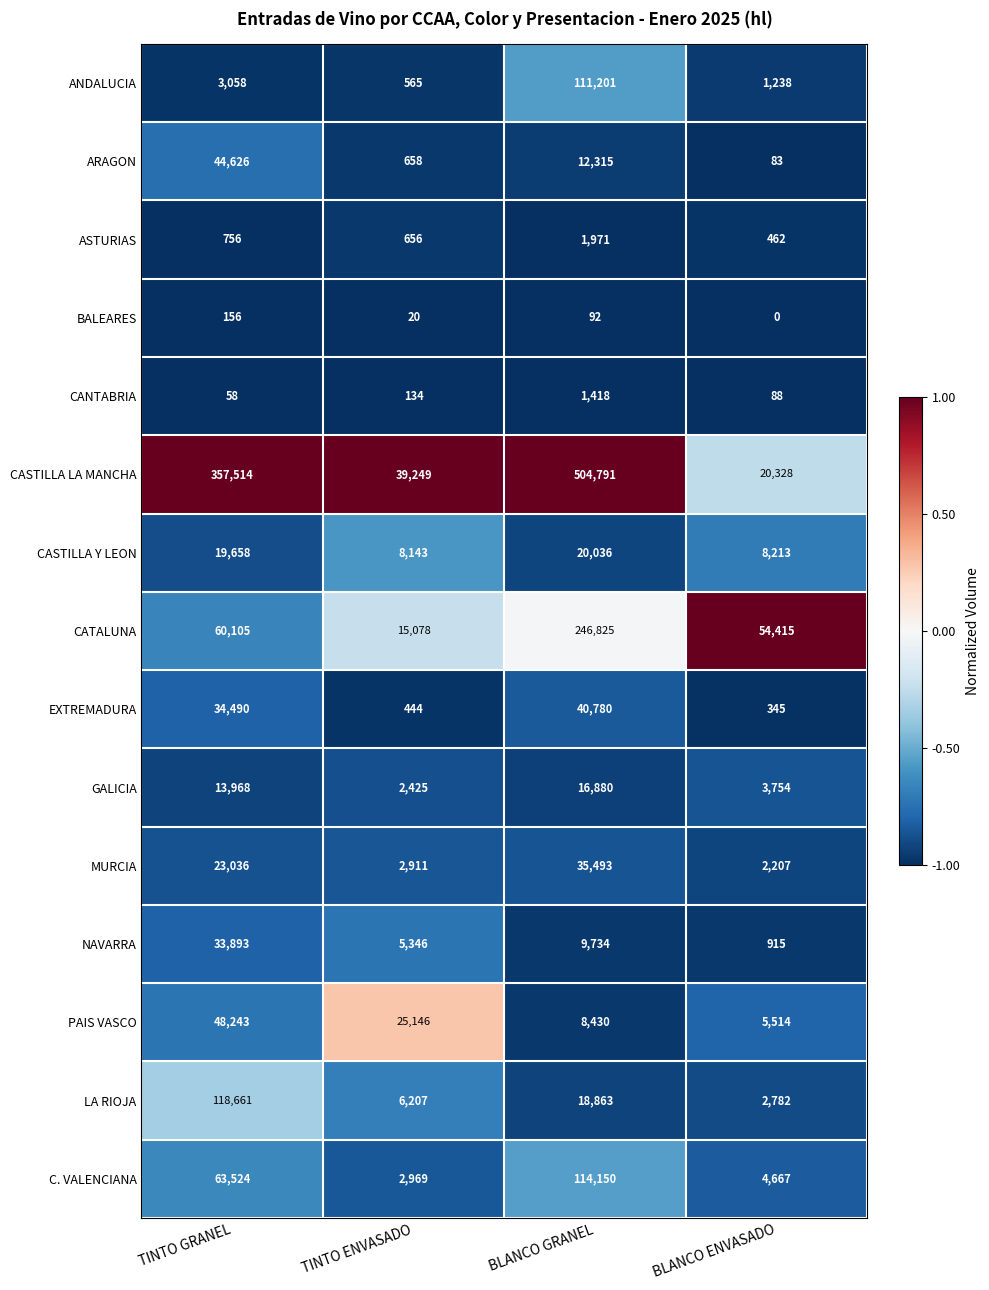

Which series has the widest spread of values?

CASTILLA LA MANCHA